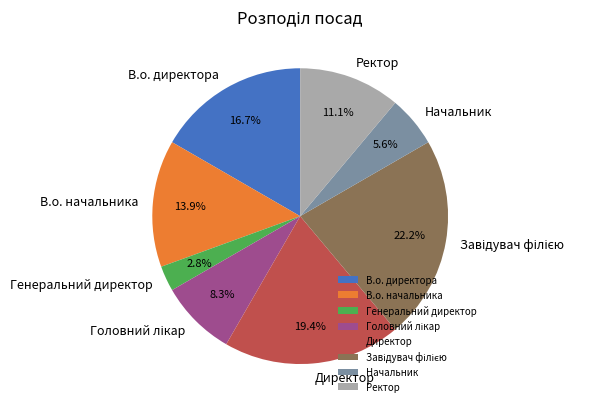

To the nearest percent, what is the average slice percentage?

12%